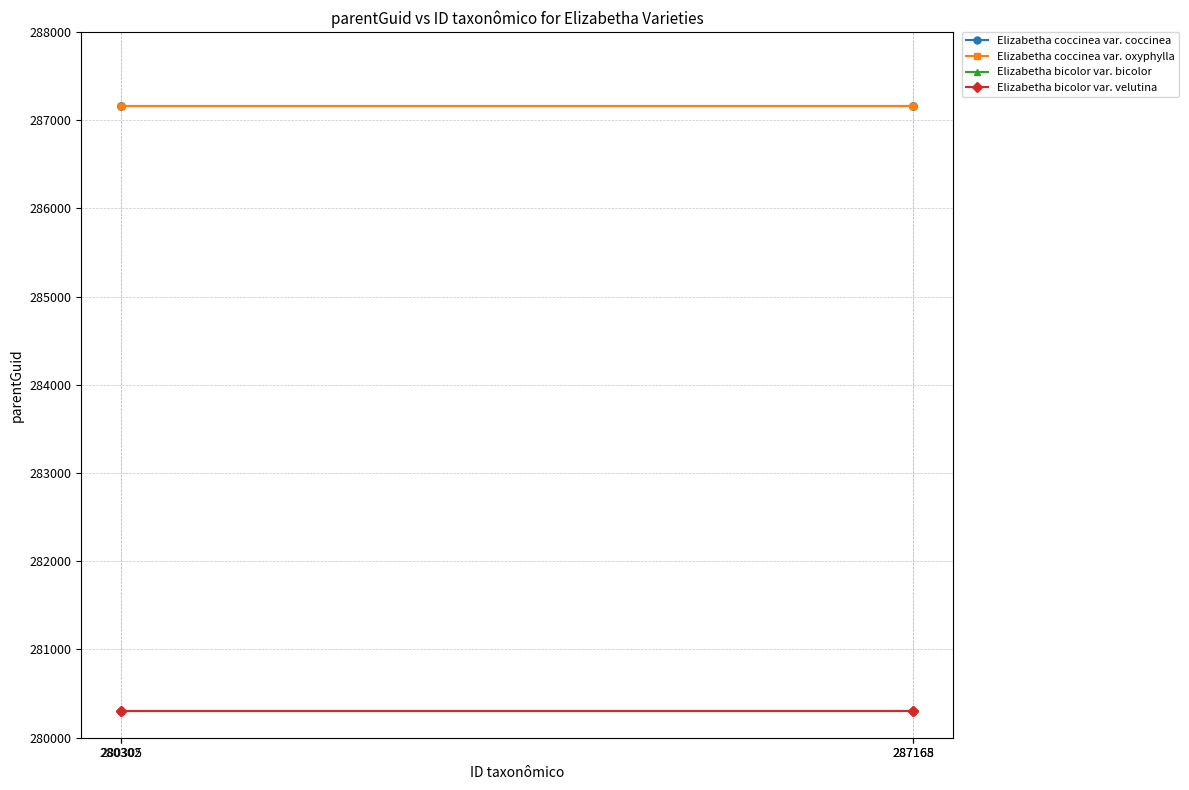

True or false: Elizabetha bicolor var. bicolor and Elizabetha coccinea var. oxyphylla cross at least once.

False